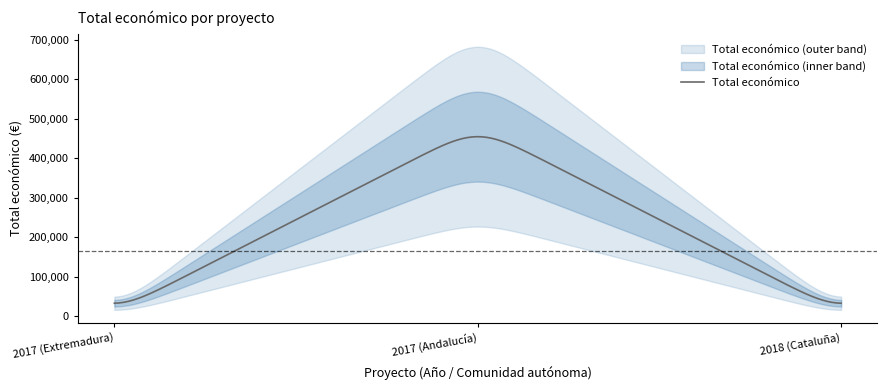

The chart shows a value of 17214 at 2018 (Cataluña). True or false?

False